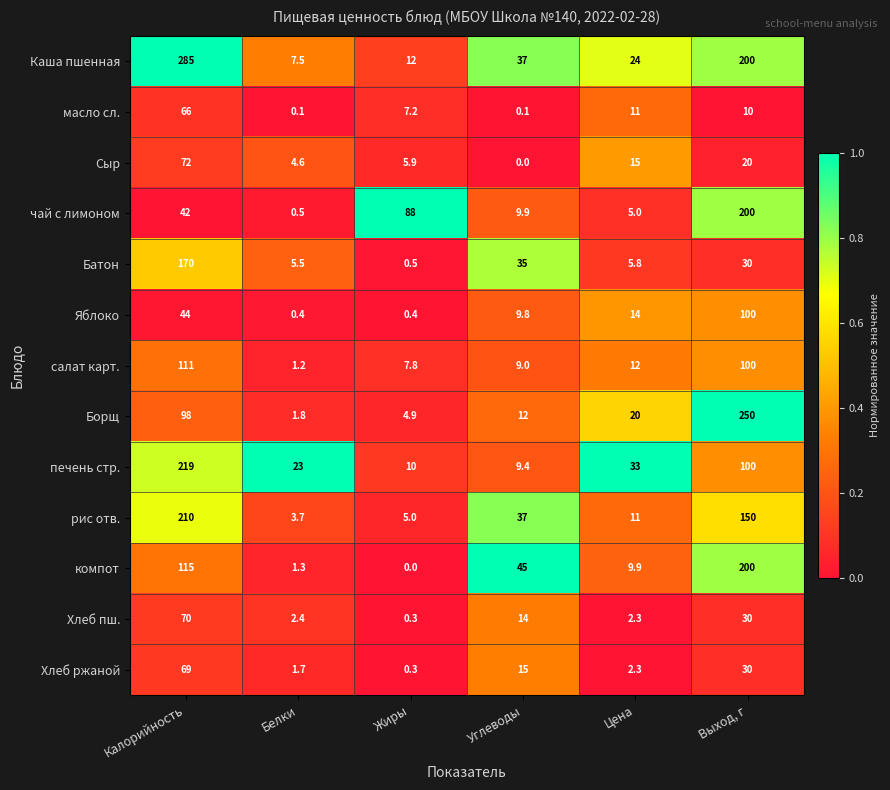

What is the total value across all series at Калорийность?

1571.0